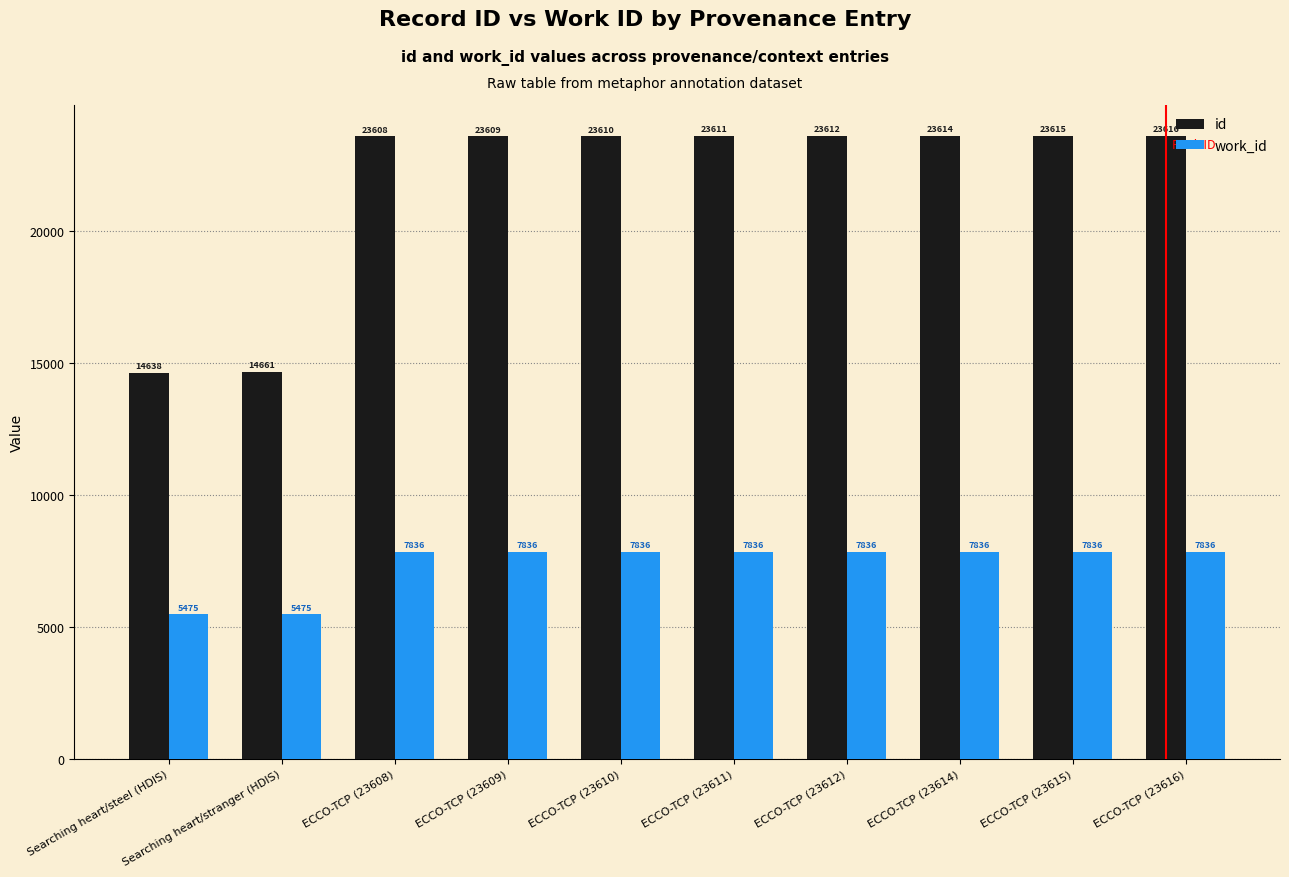

What is the value of the work_id bar at the 1st from the left?

5475